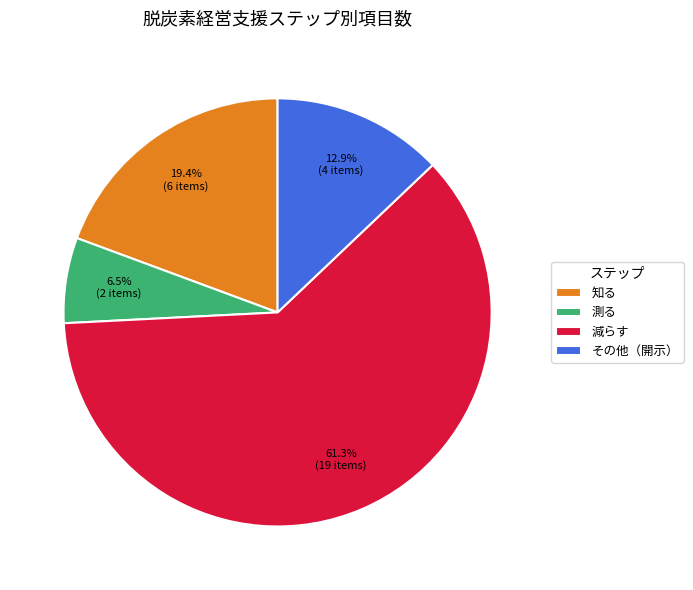

Does any single category account for the majority?

Yes